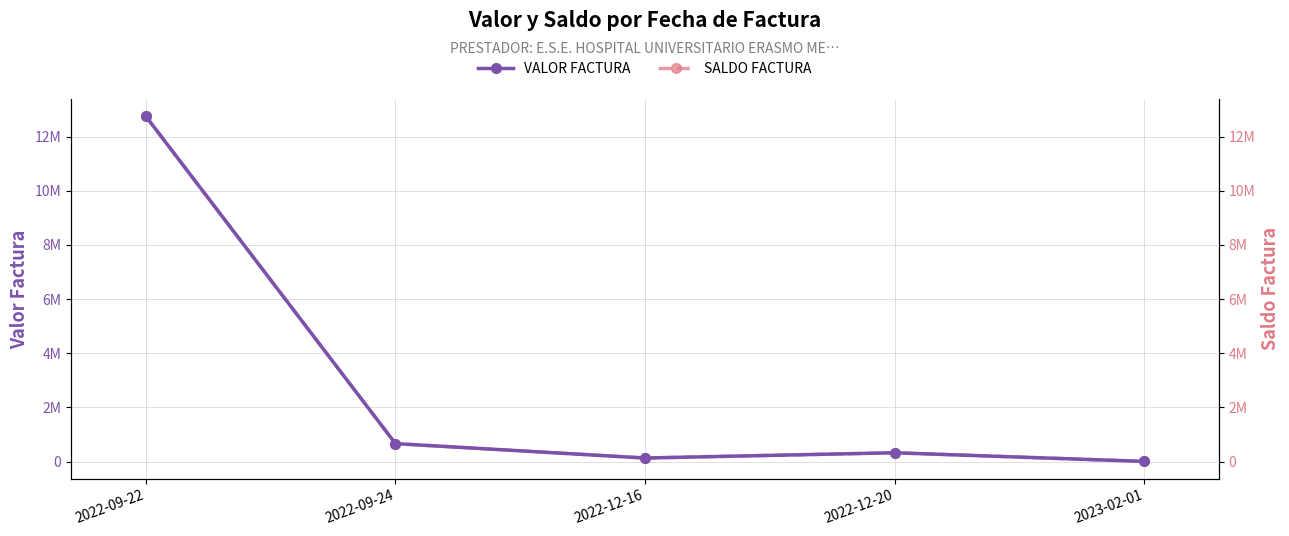

Which category has the lowest value across all series?

2023-02-01